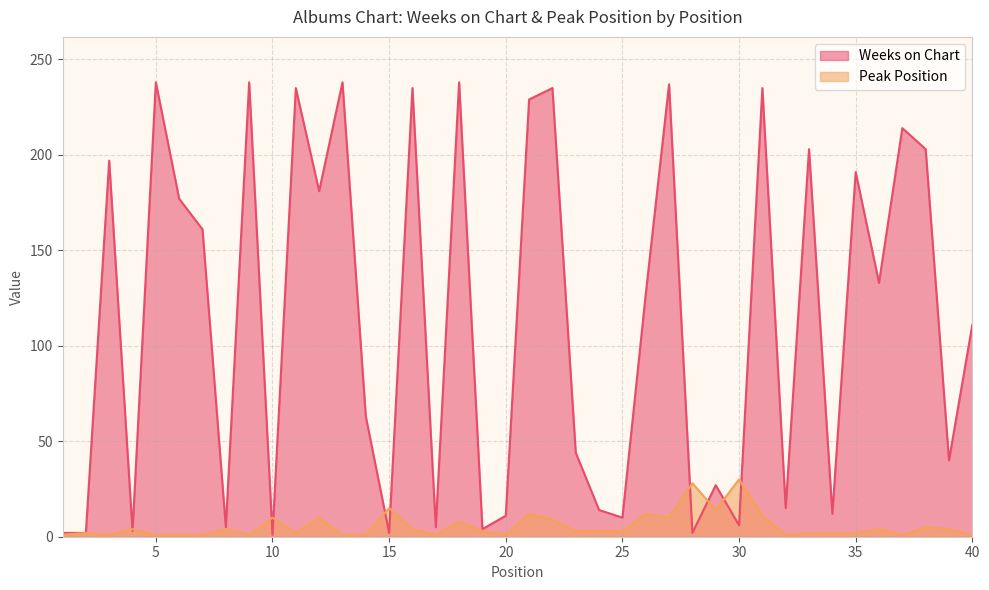

Rank the categories by Peak Position value from lowest to highest.

1, 3, 5, 6, 7, 9, 13, 14, 17, 20, 32, 37, 40, 2, 11, 33, 34, 35, 19, 23, 24, 25, 4, 8, 16, 36, 39, 38, 18, 22, 10, 12, 27, 31, 21, 26, 29, 15, 28, 30